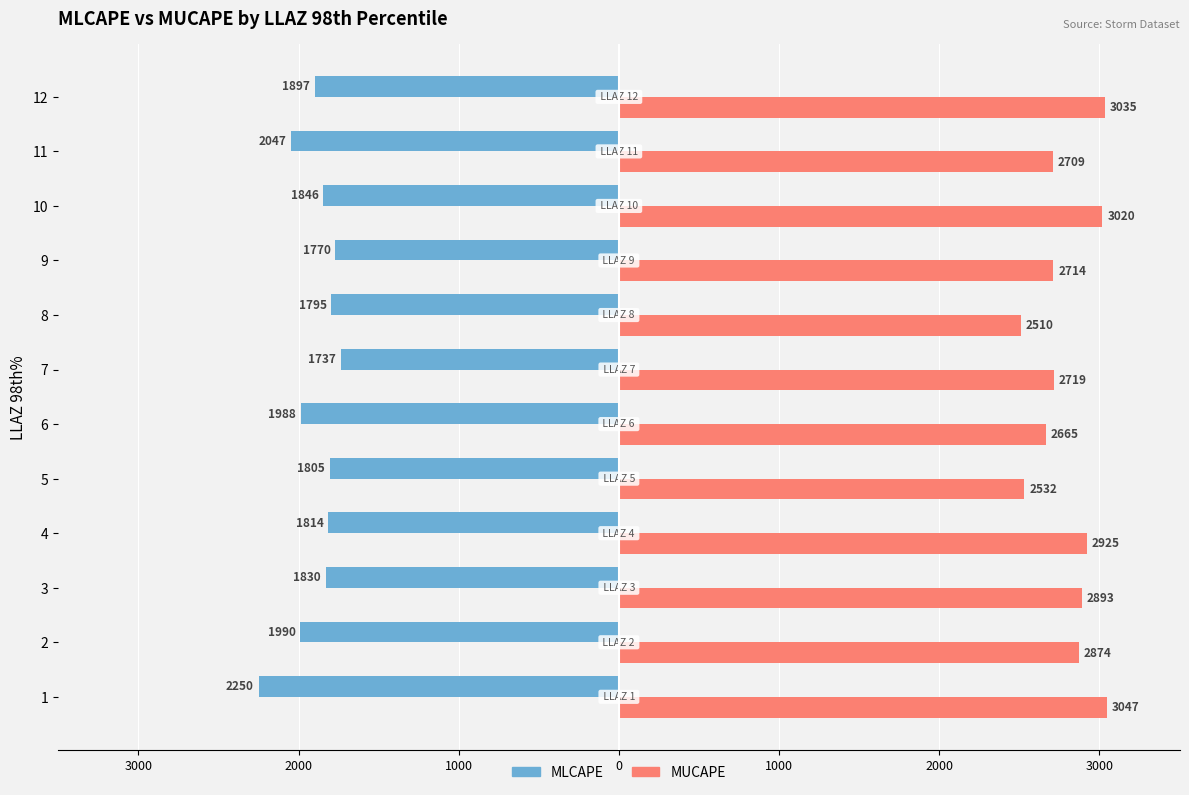

What is the difference between the maximum and minimum values in the MLCAPE series?

513